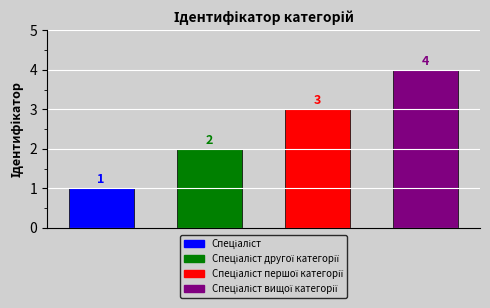

What is the difference between the second highest and second lowest values?

1